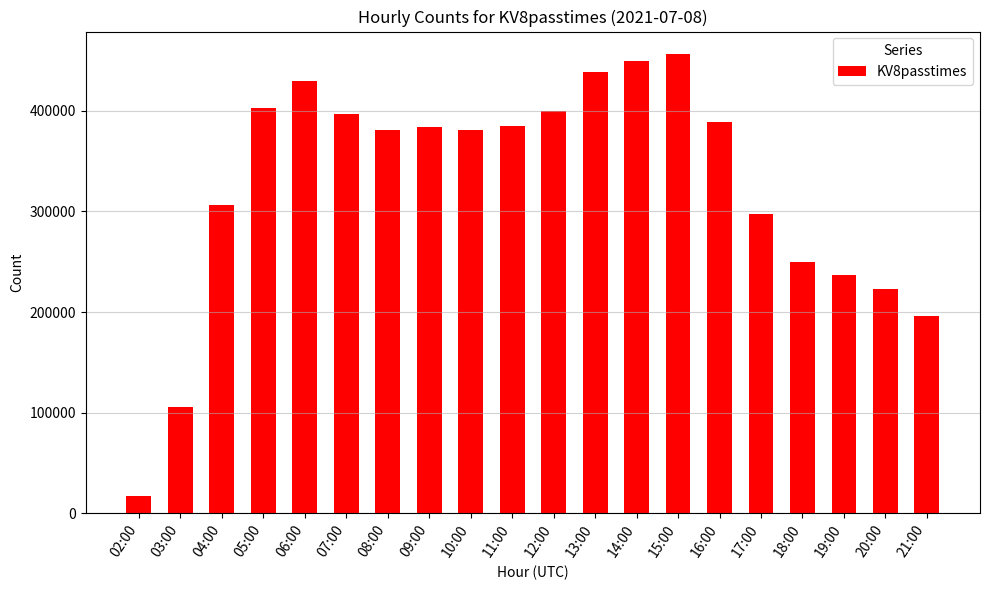

At which category does the chart reach its minimum across all series?

02:00